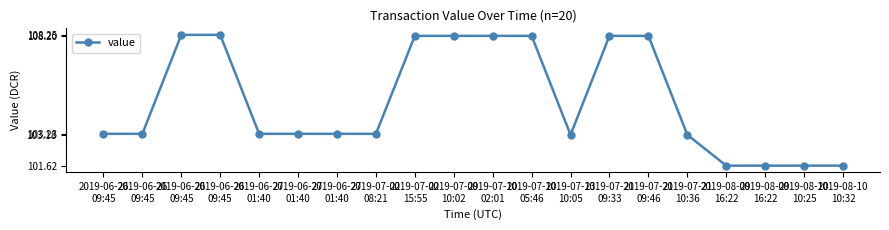

How many values exceed 103?

16